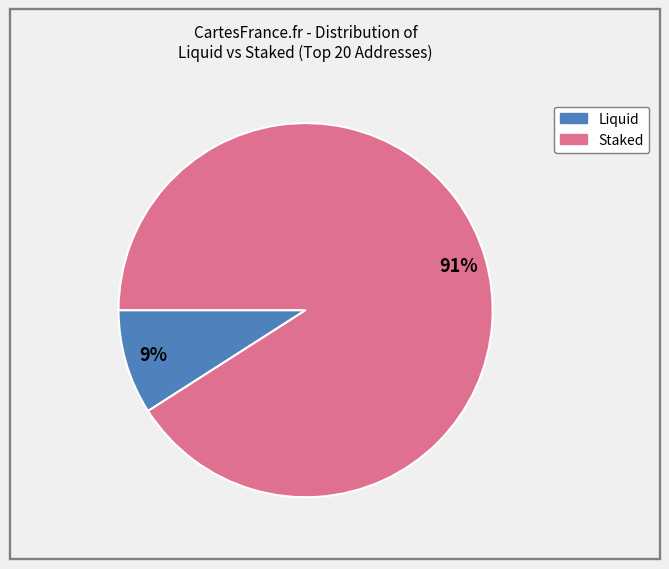

Count the number of slices in the pie.

2